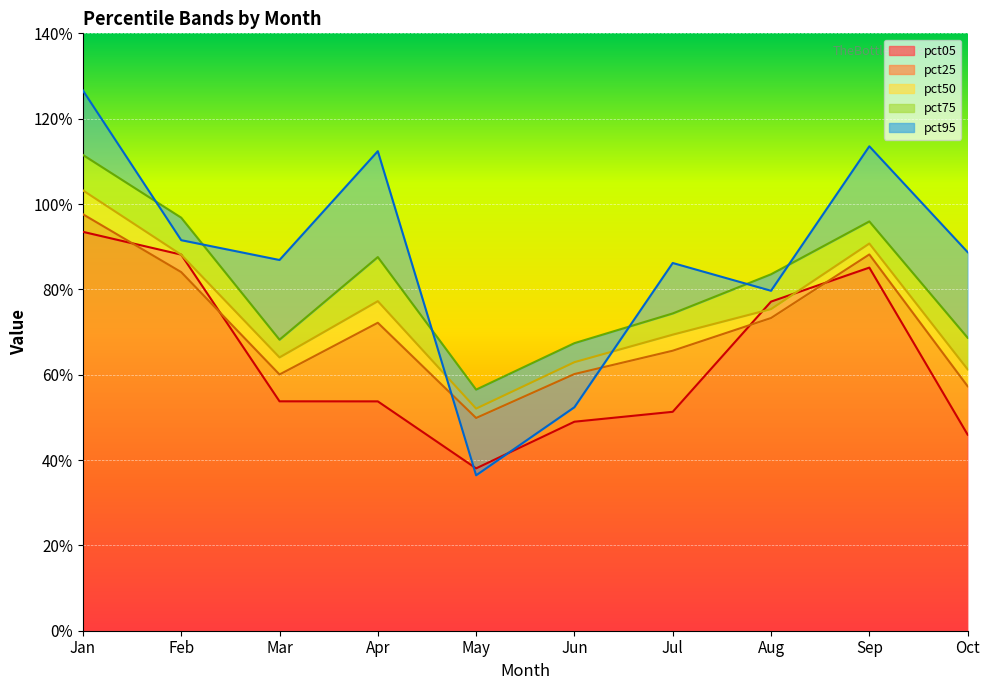

What is the minimum value for pct25?

0.5